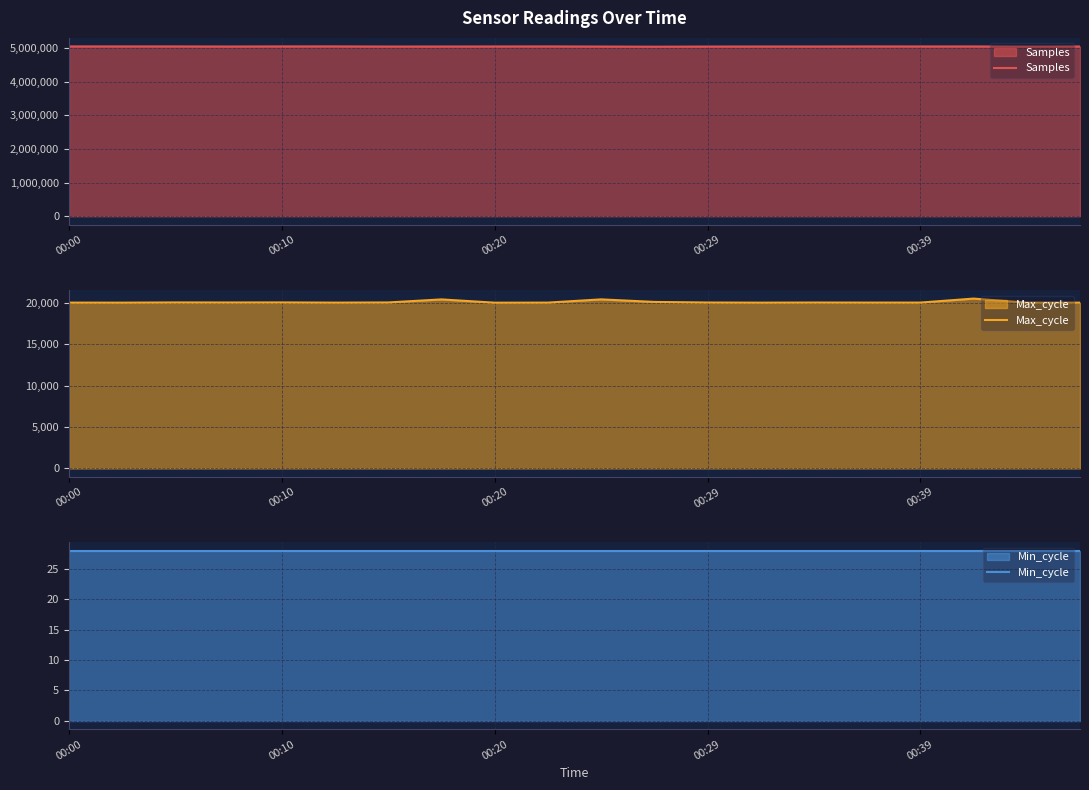

Does the chart display data point markers on the line(s)?

No